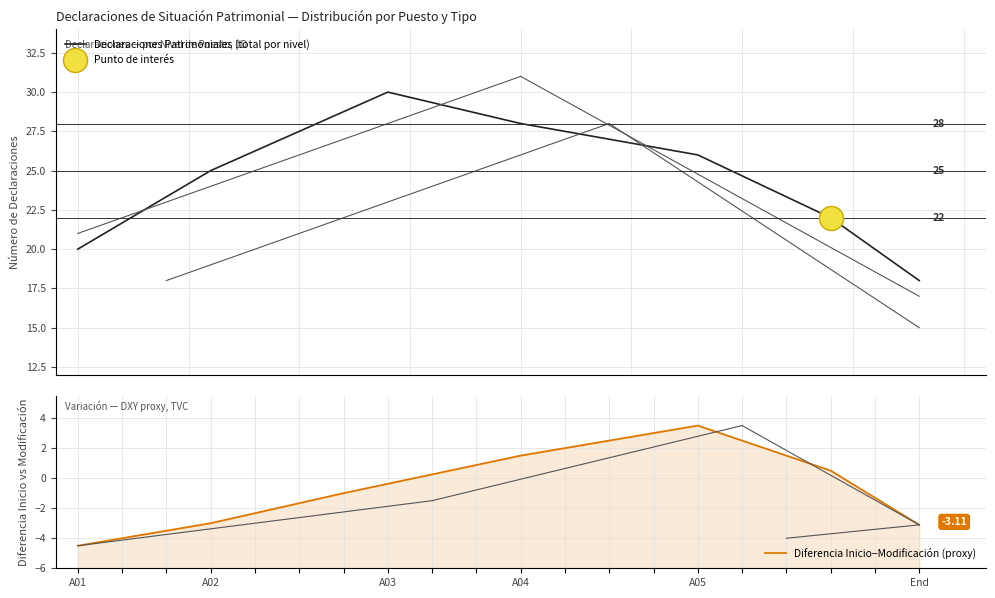

What is the minimum value for Declaraciones Patrimoniales (total por nivel)?

18.0